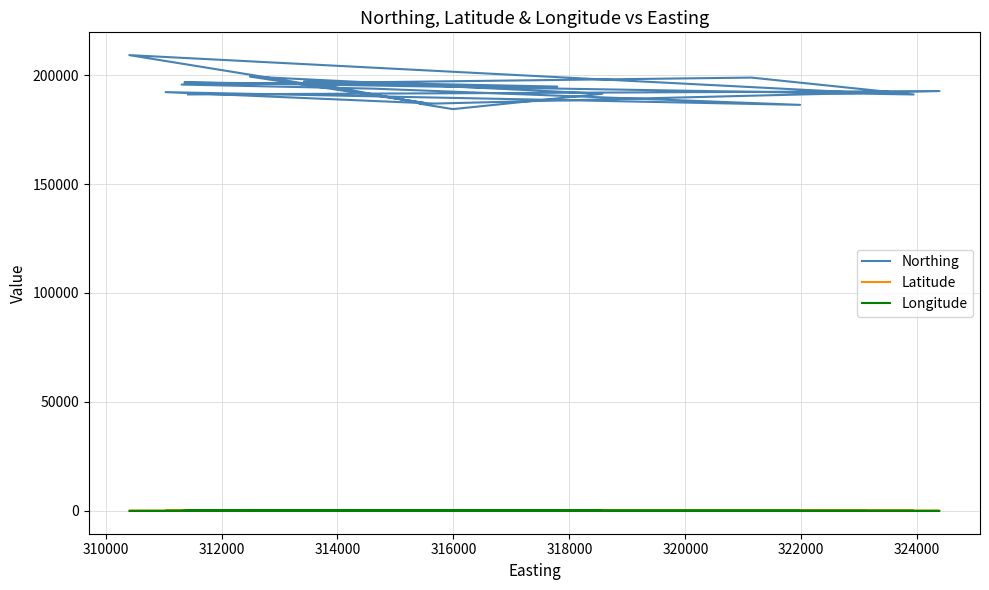

The value of Latitude at 322000 is 82.0. True or false?

False